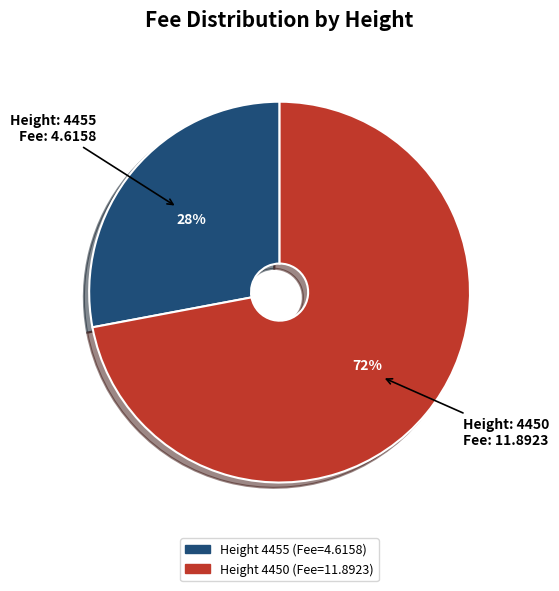

To the nearest percent, what is the average slice percentage?

50%